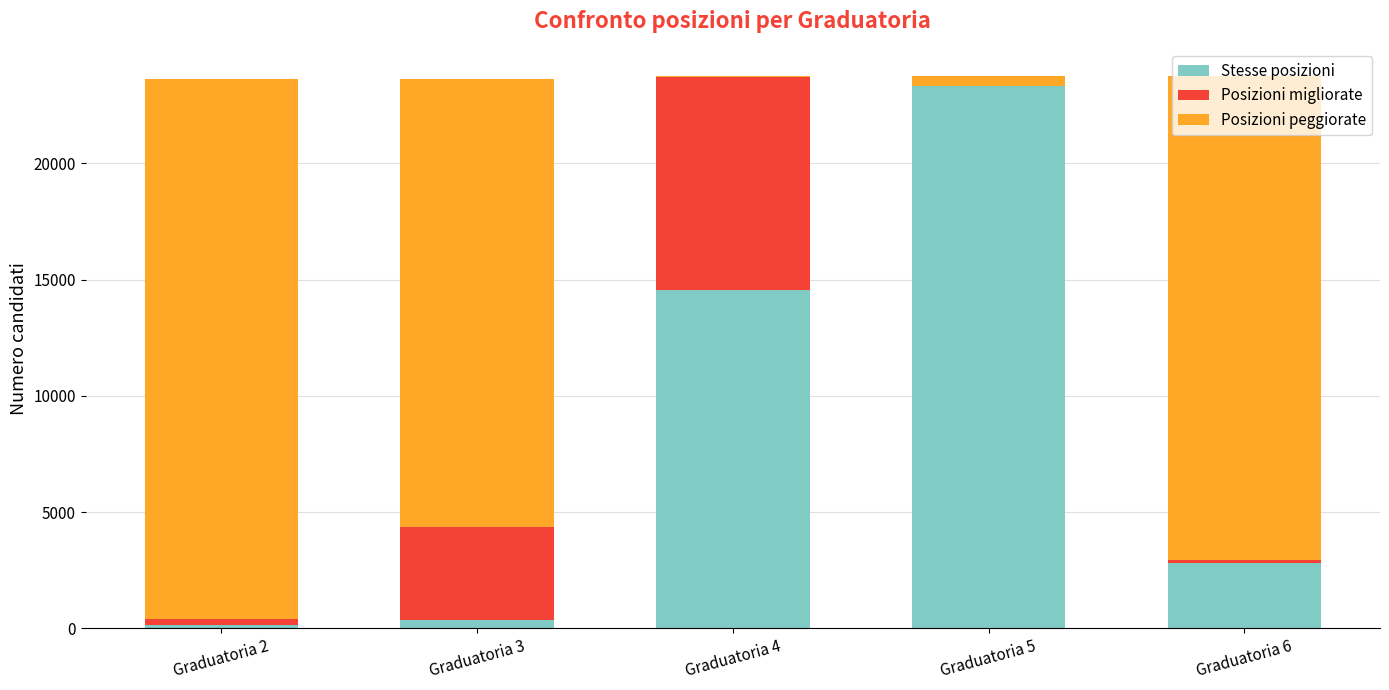

What is the difference between the Stesse posizioni values at Graduatoria 5 and Graduatoria 3?

22956